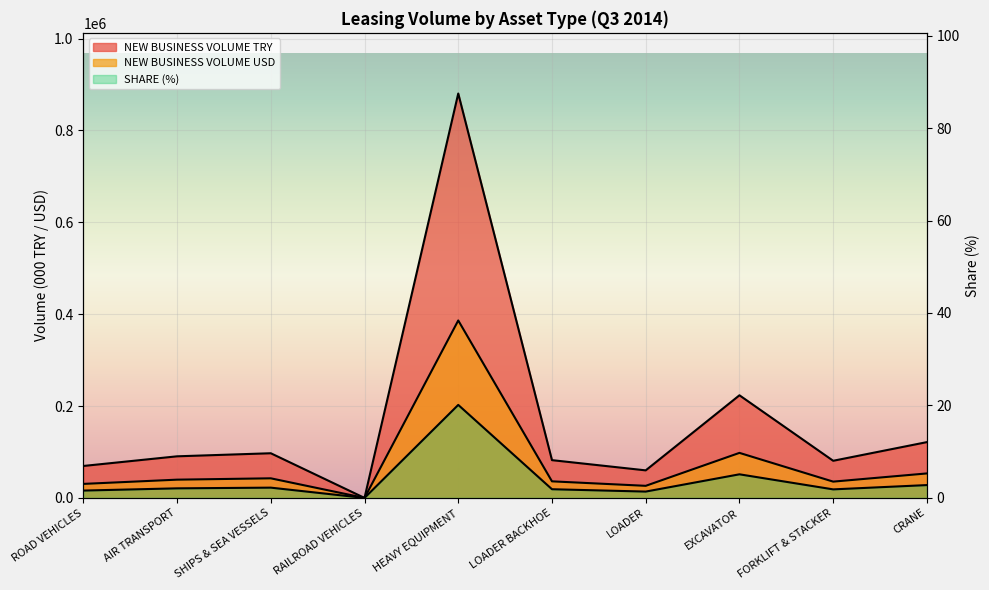

At AIR TRANSPORT, list the series in order from largest to smallest.

NEW BUSINESS VOLUME TRY, NEW BUSINESS VOLUME USD, SHARE